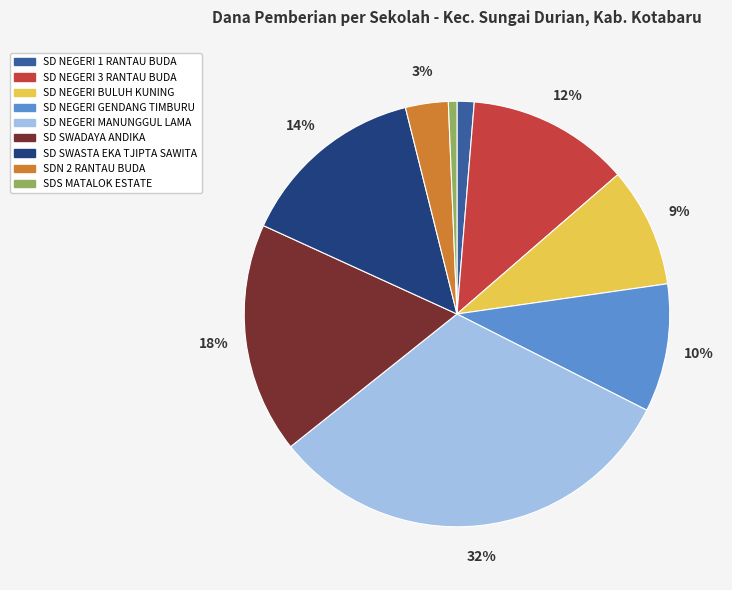

What percentage is the SD NEGERI 1 RANTAU BUDA slice, to the nearest percent?

1%